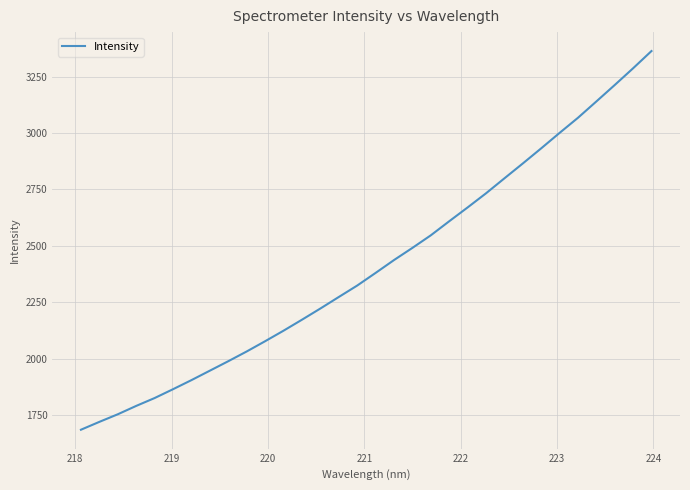

What is the maximum value shown in the chart?

3363.2